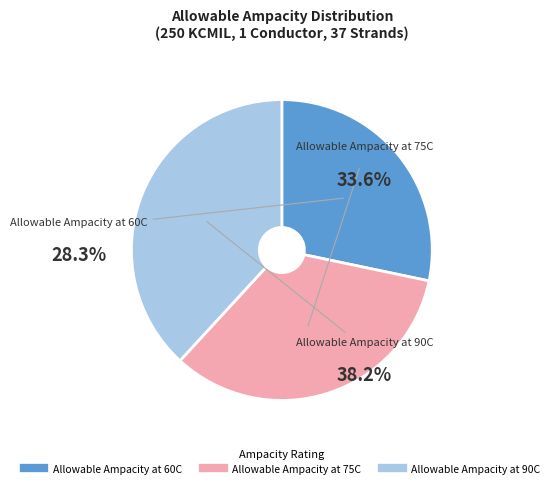

Which category has the biggest portion of the pie?

Allowable Ampacity at 90C